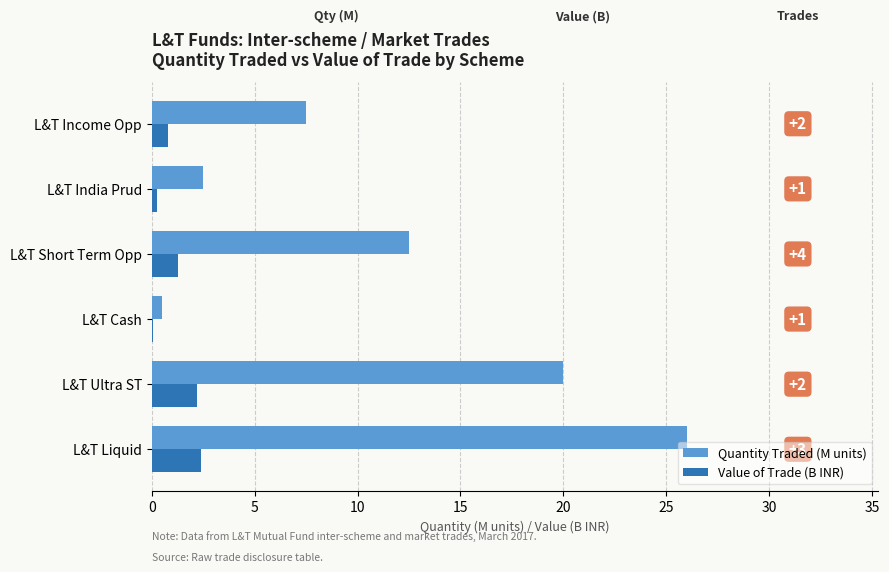

Rank the series by their average value, from lowest to highest.

Value of Trade (B INR), Quantity Traded (M units)